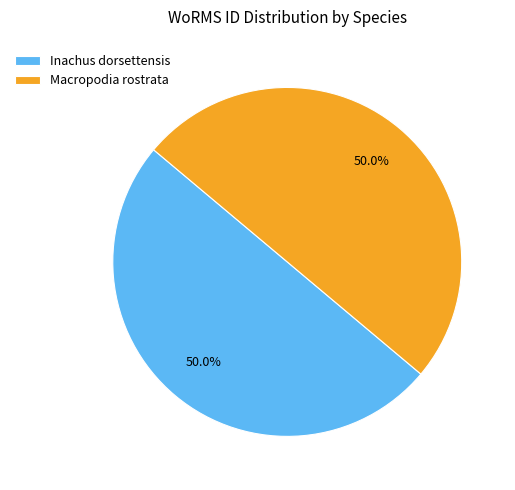

What is the ratio of the value at Inachus dorsettensis to the value at Macropodia rostrata?

1.0